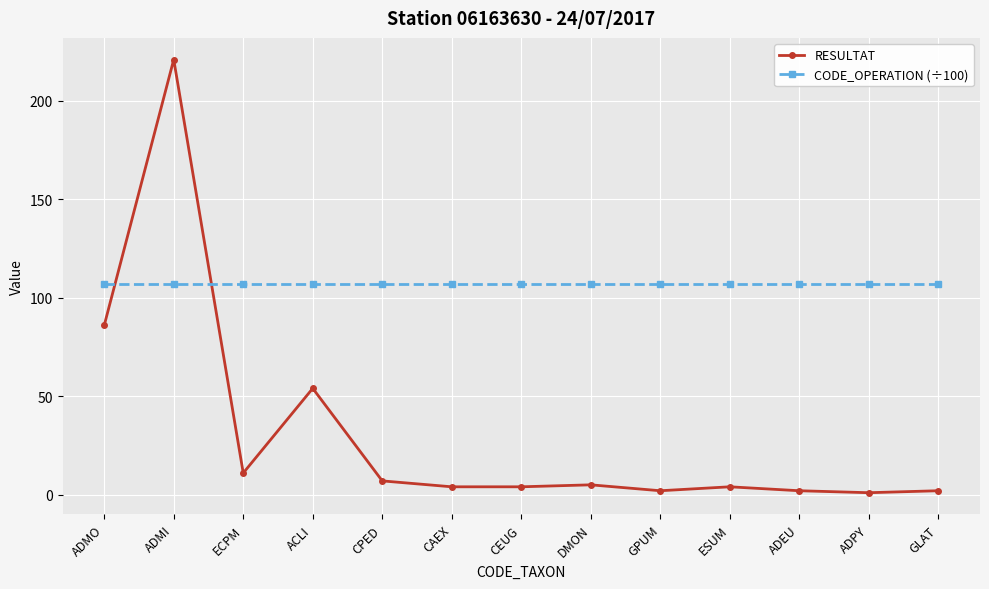

At which category does RESULTAT reach its first local peak?

ADMI